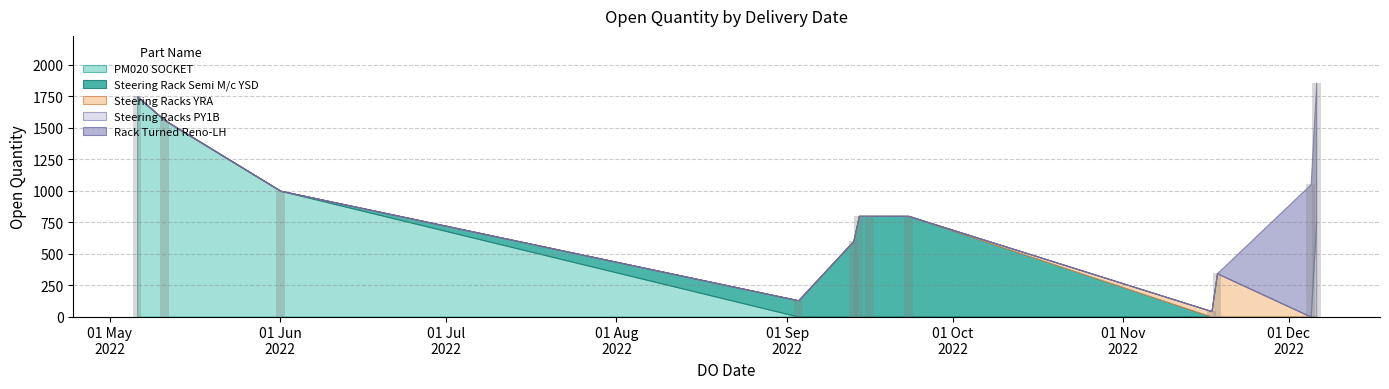

What is the value of the 5th bar from the left?

600